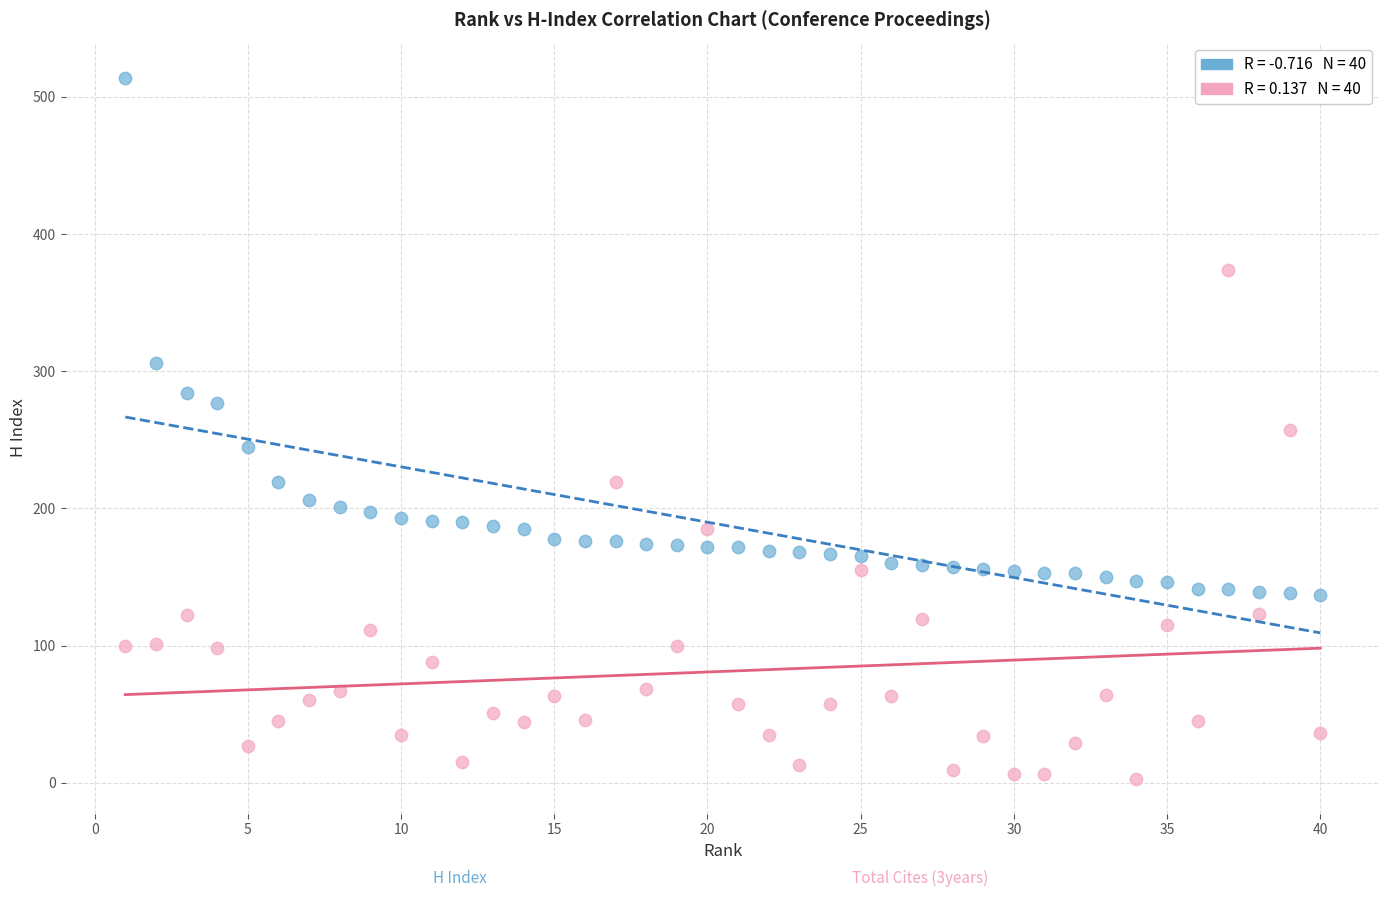

Across all data points, what is the range of X values (max minus min)?

39